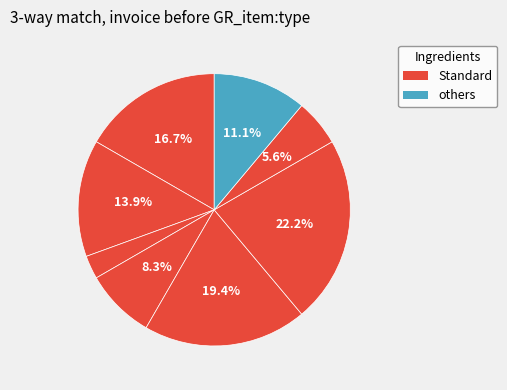

How many segments does this pie chart have?

8